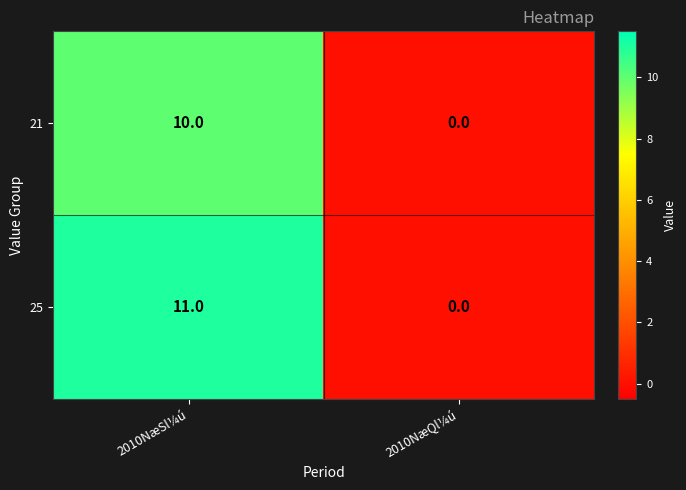

Which category has the highest value across all series?

2010NæSl¼ú